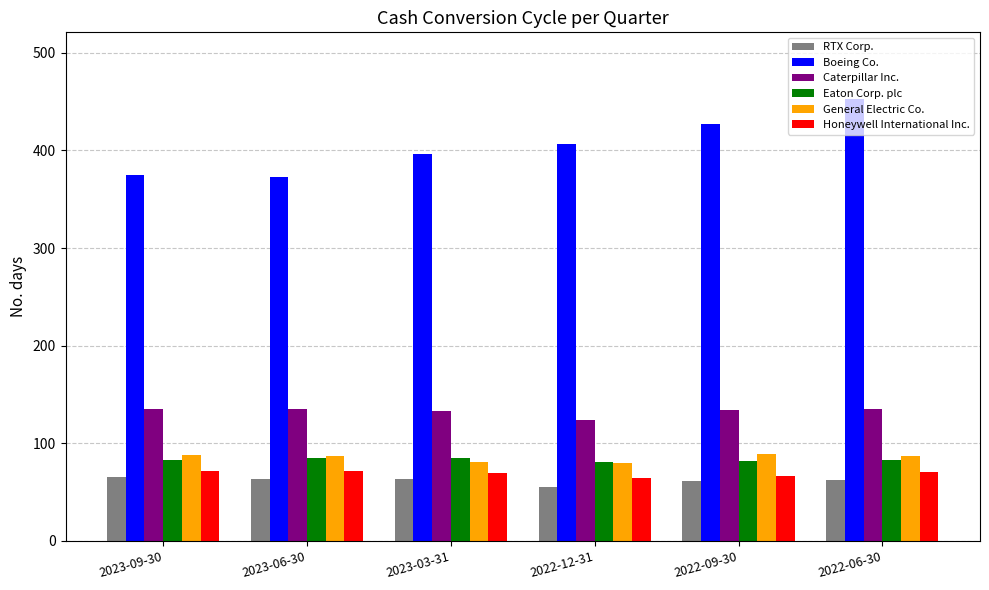

Which series has the widest spread of values?

Boeing Co.